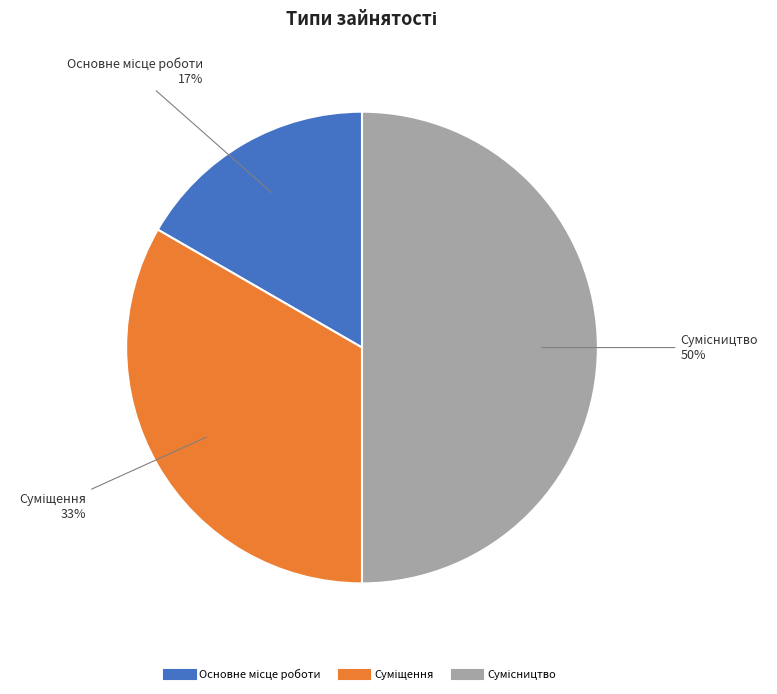

To the nearest percent, what is the difference between the largest and smallest slice percentages?

33%